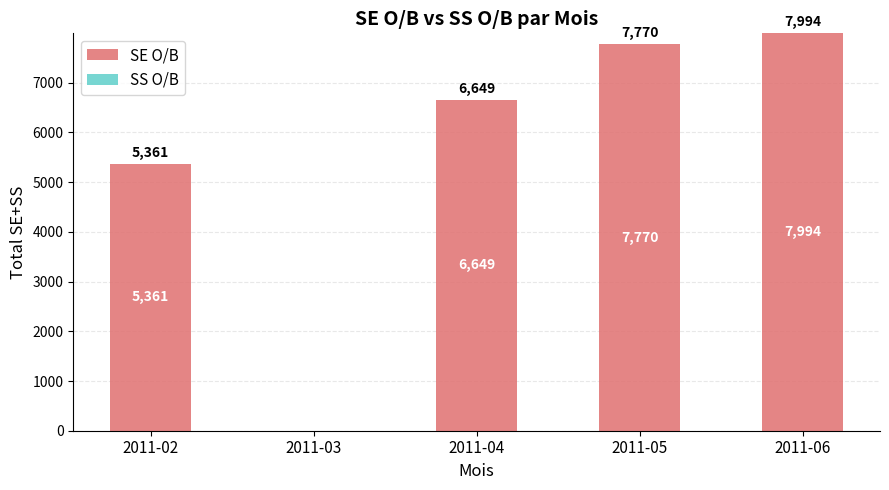

Reading left to right, list all the values displayed in this chart.

2011-02=5361	2011-03=0	2011-04=6649	2011-05=7770	2011-06=7994